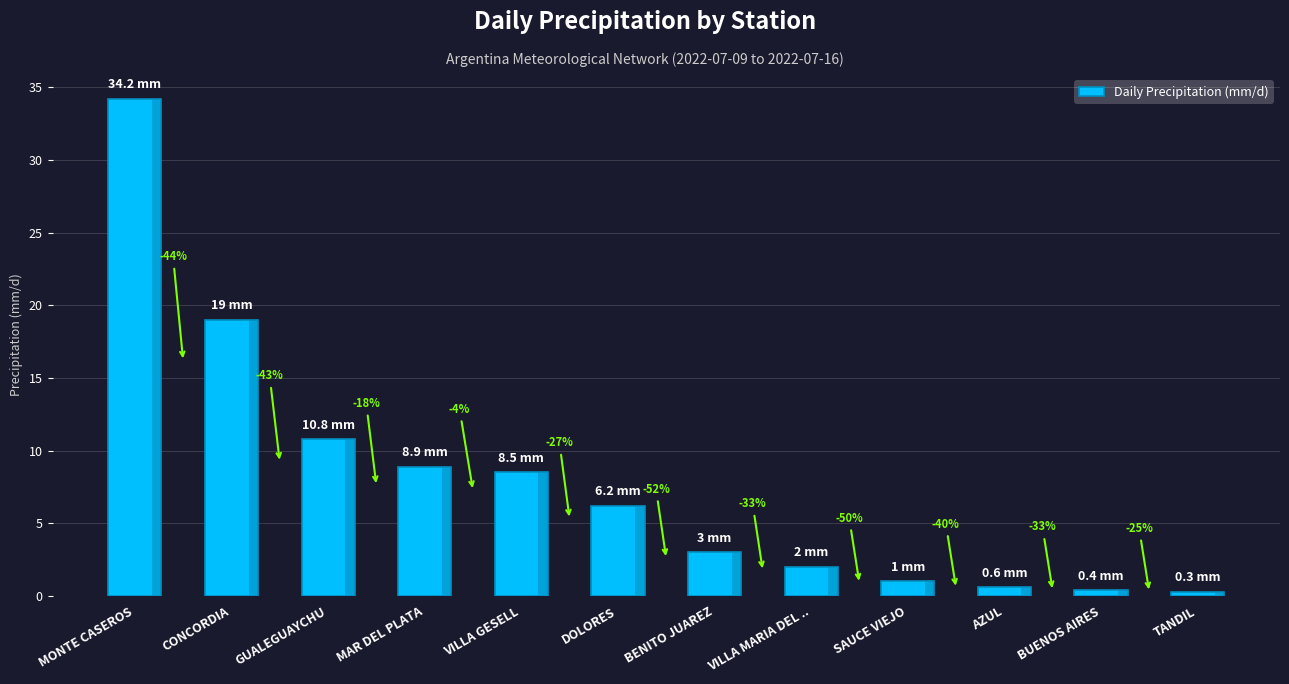

The chart shows a value of 6.2 at DOLORES. True or false?

True